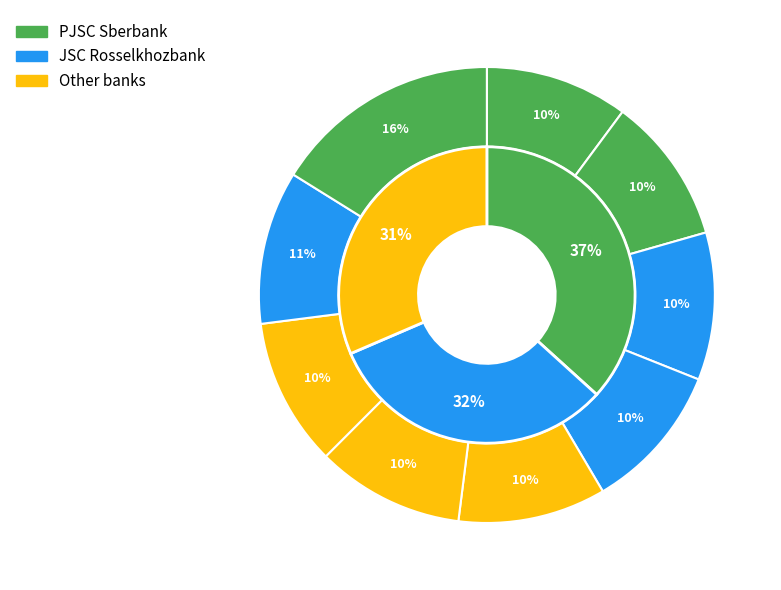

Is the sum of 5775 and 5787 greater than half?

No